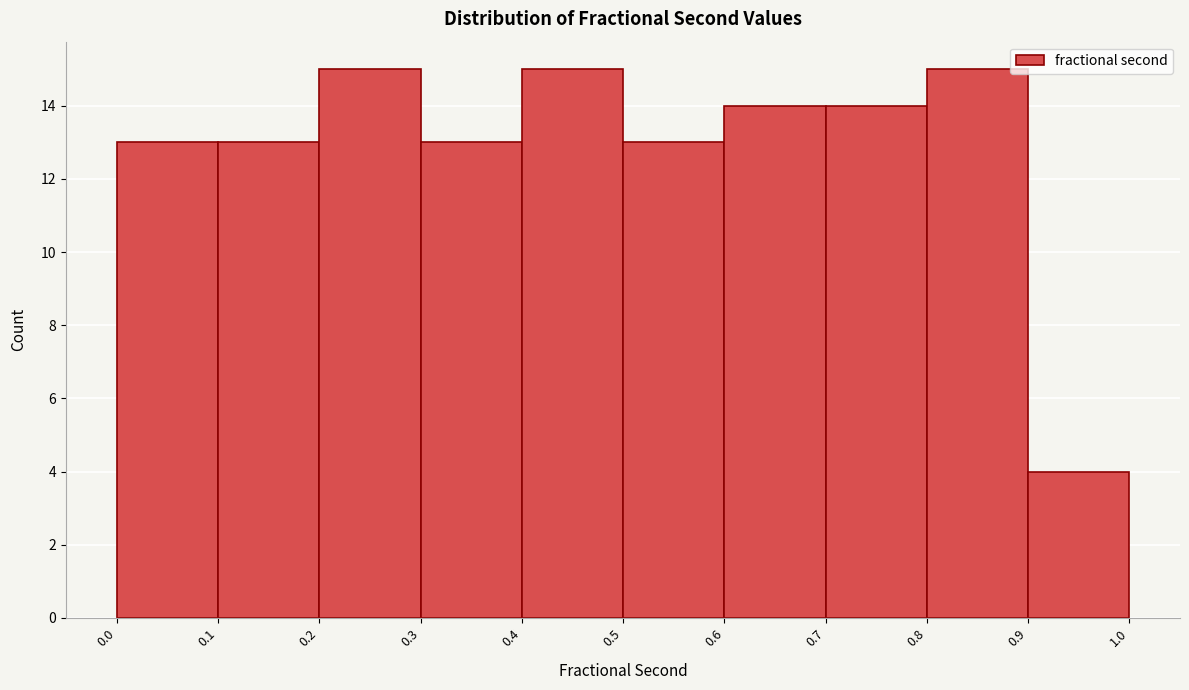

What is the height of the bar covering 0.0 to 0.1 on the x-axis? The values are not printed on the chart, so give them approximately, as read against the axis.

13